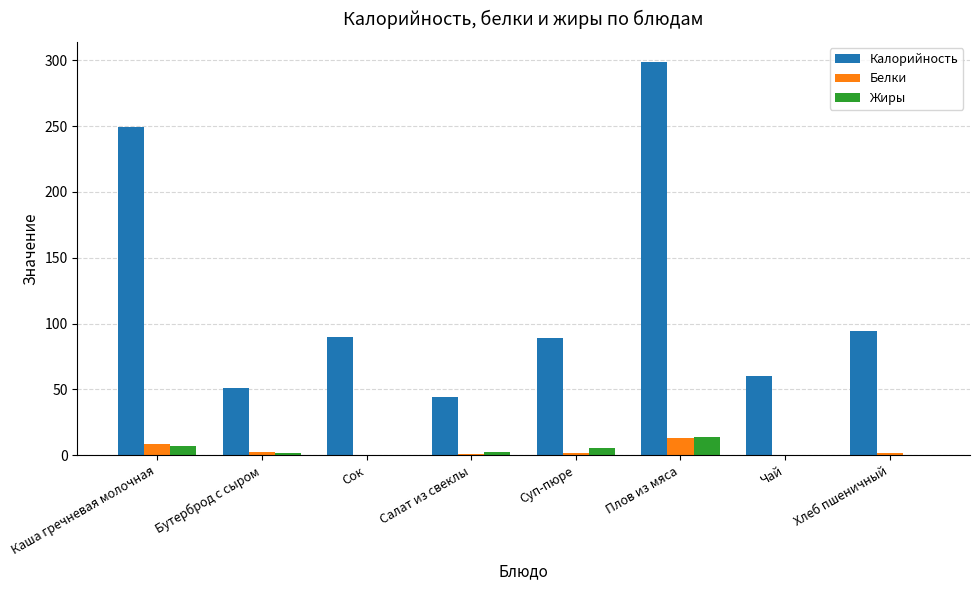

What value does the Белки series have at Плов из мяса?

13.1